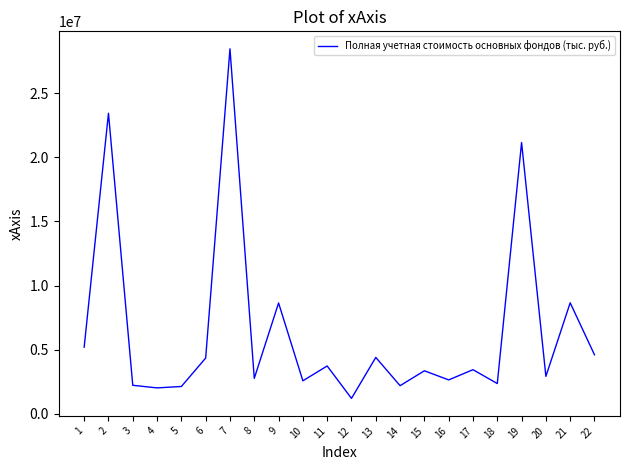

What value does the data have at 8, to the nearest 50?

2762400